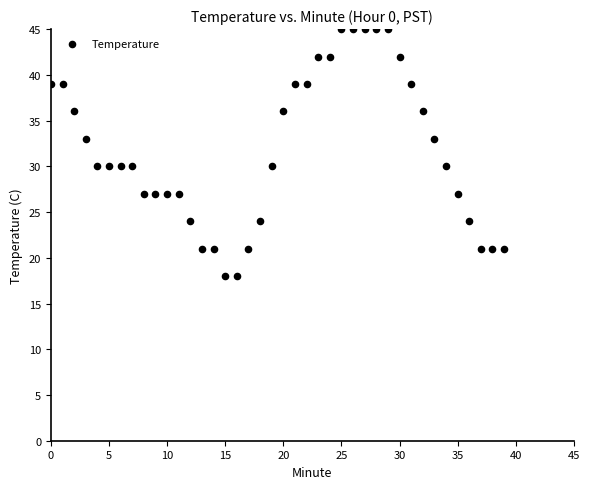

What is the range of Y values (max minus min)?

27.0